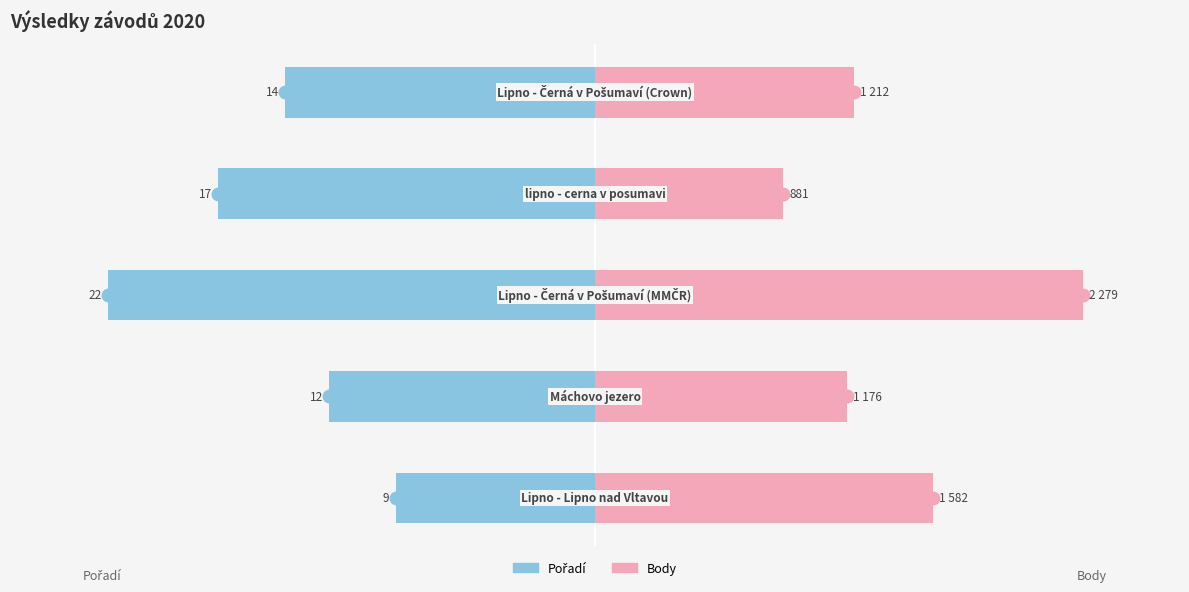

How many bars are there in each group?

2